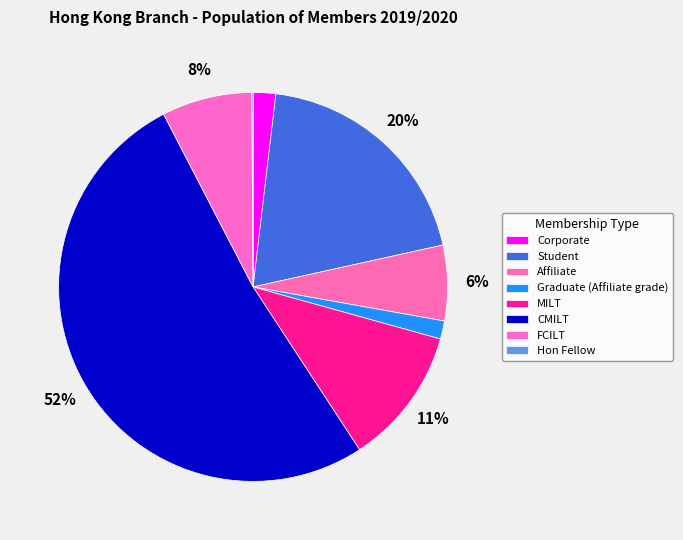

Which category has the smallest portion of the pie?

Hon Fellow